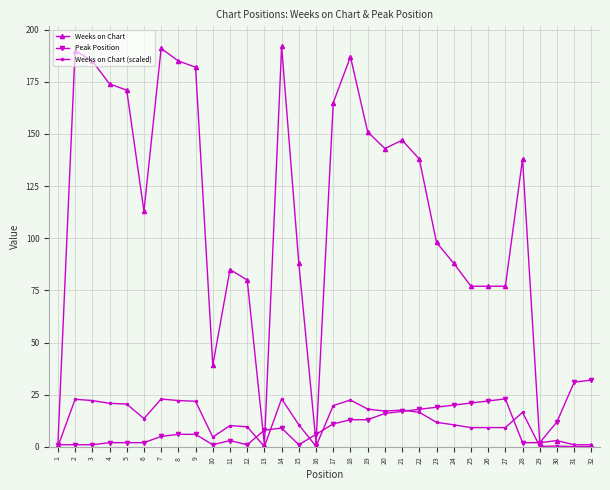

Which series has the largest total across all categories?

Weeks on Chart